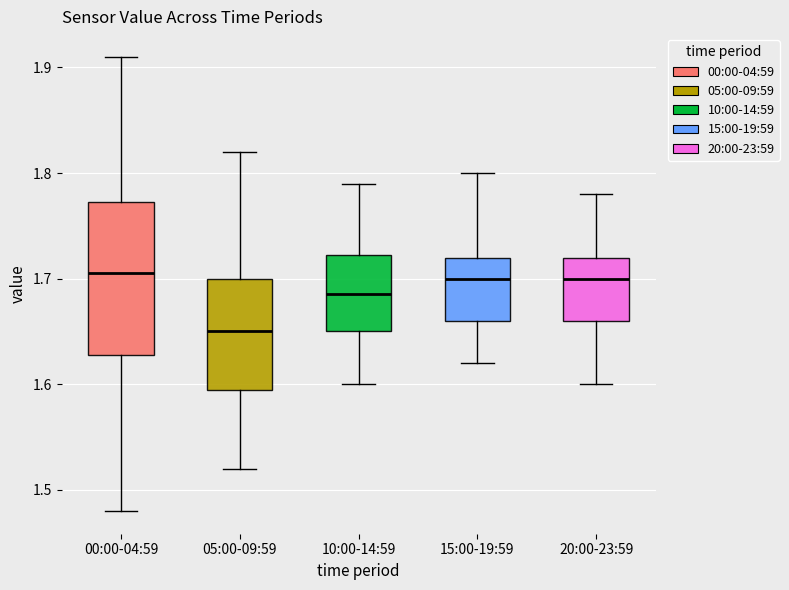

Reading left to right, read every box against the y-axis: the position of its median line, the range the box covers, and the ends of its whiskers. The values are not printed on the chart, so give them approximately, as read against the axis.

00:00-04:59: median 1.71, box 1.63 to 1.77, whiskers 1.48 to 1.91
05:00-09:59: median 1.65, box 1.60 to 1.70, whiskers 1.52 to 1.82
10:00-14:59: median 1.69, box 1.65 to 1.72, whiskers 1.60 to 1.79
15:00-19:59: median 1.70, box 1.66 to 1.72, whiskers 1.62 to 1.80
20:00-23:59: median 1.70, box 1.66 to 1.72, whiskers 1.60 to 1.78